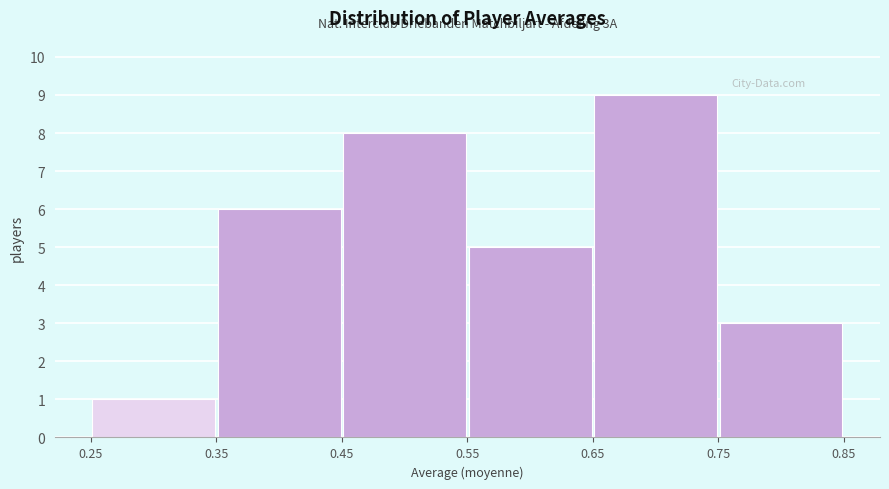

Which range on the x-axis has the tallest bar?

0.65 to 0.75